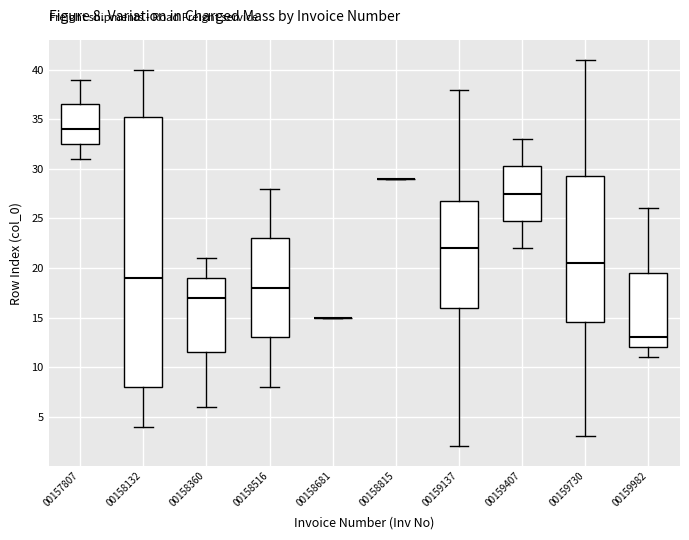

Which box is the tallest, from its lower edge to its upper edge?

00158132